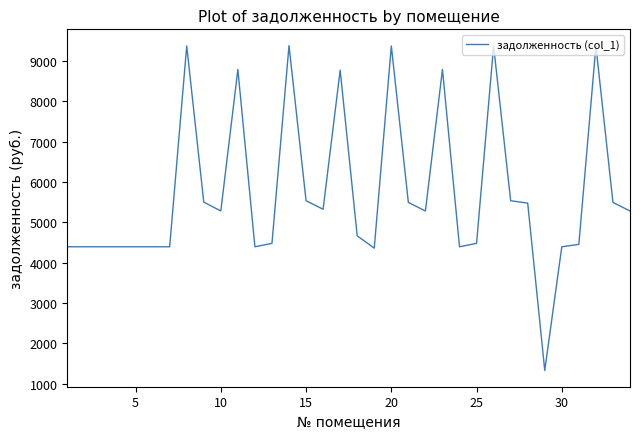

What is the difference between the maximum and minimum values?

8050.9